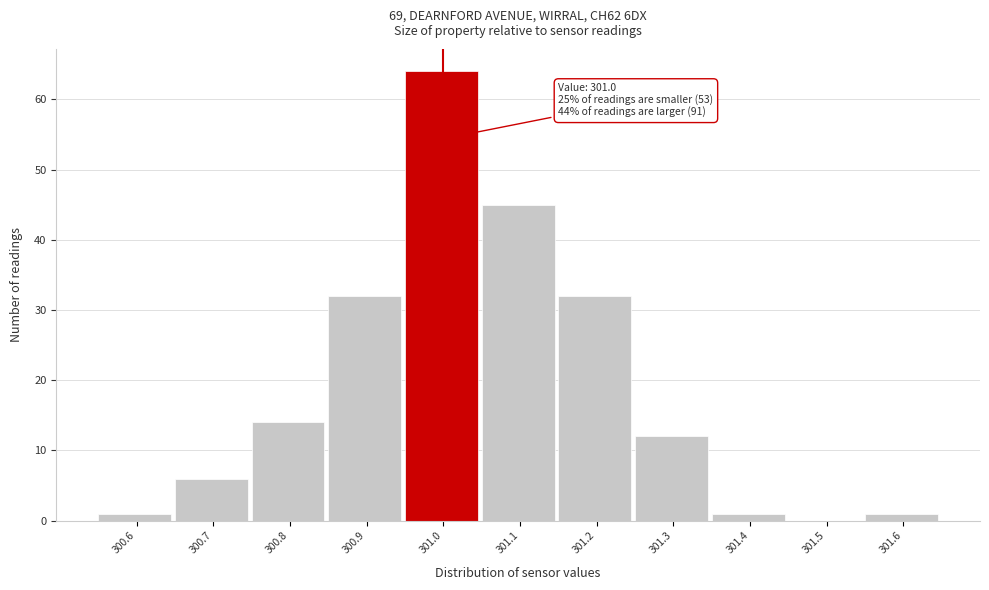

Over which range of the x-axis is the bar tallest?

300.95 to 301.05